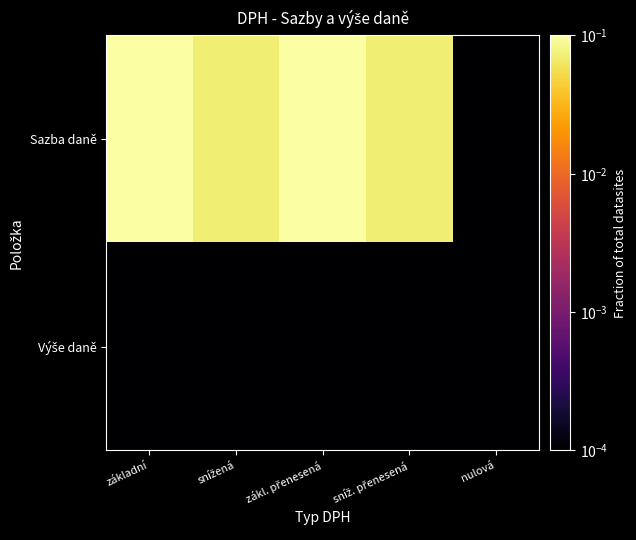

How many categories are shown in the chart?

5